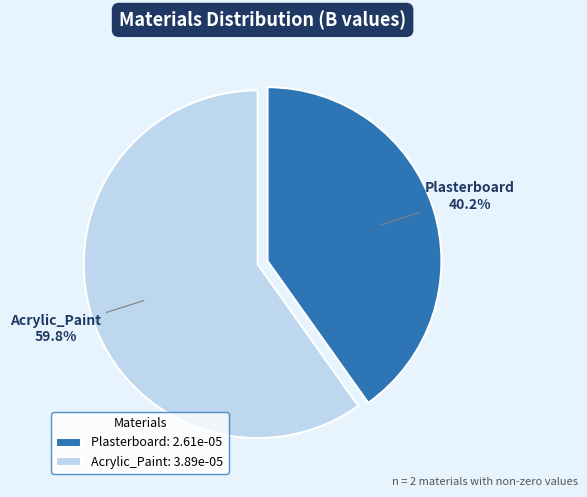

Which has a higher value, Plasterboard or Acrylic_Paint?

Acrylic_Paint